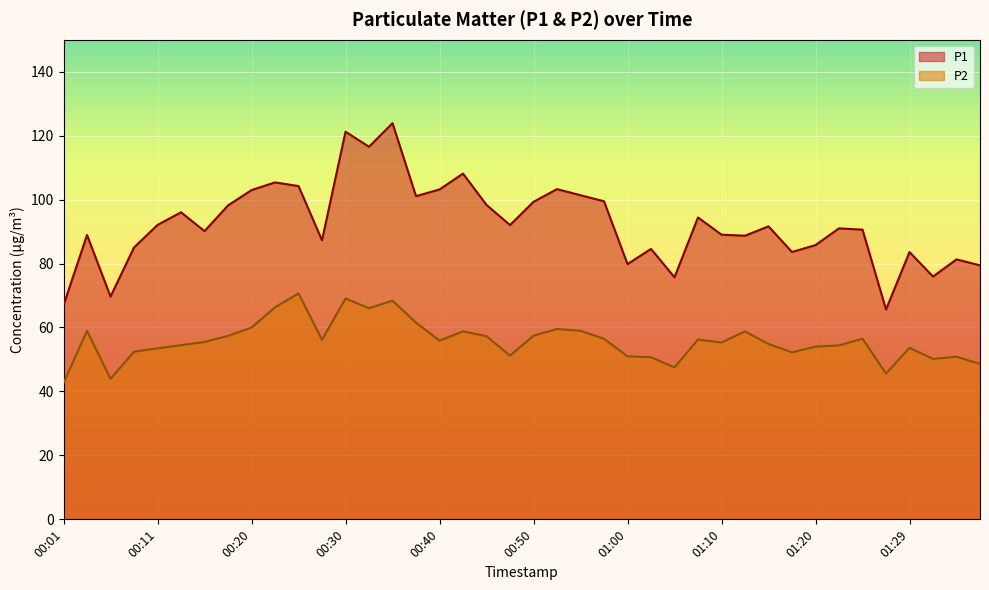

Rank the series at 01:27 from lowest to highest value.

P2, P1